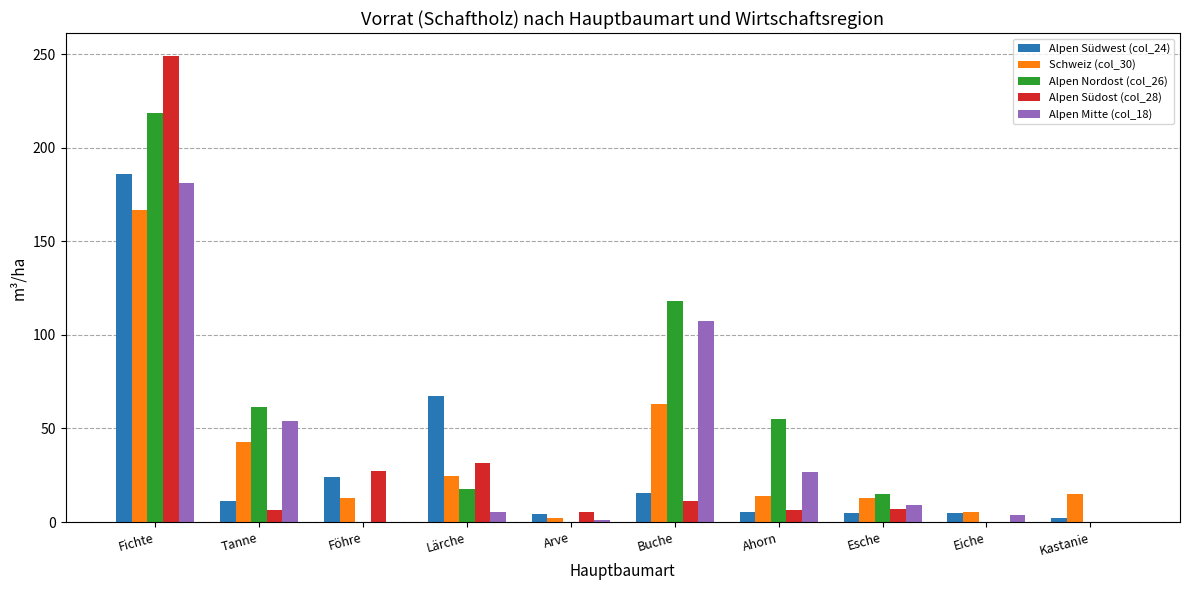

What is the spread (max minus min) of values at Tanne?

55.0